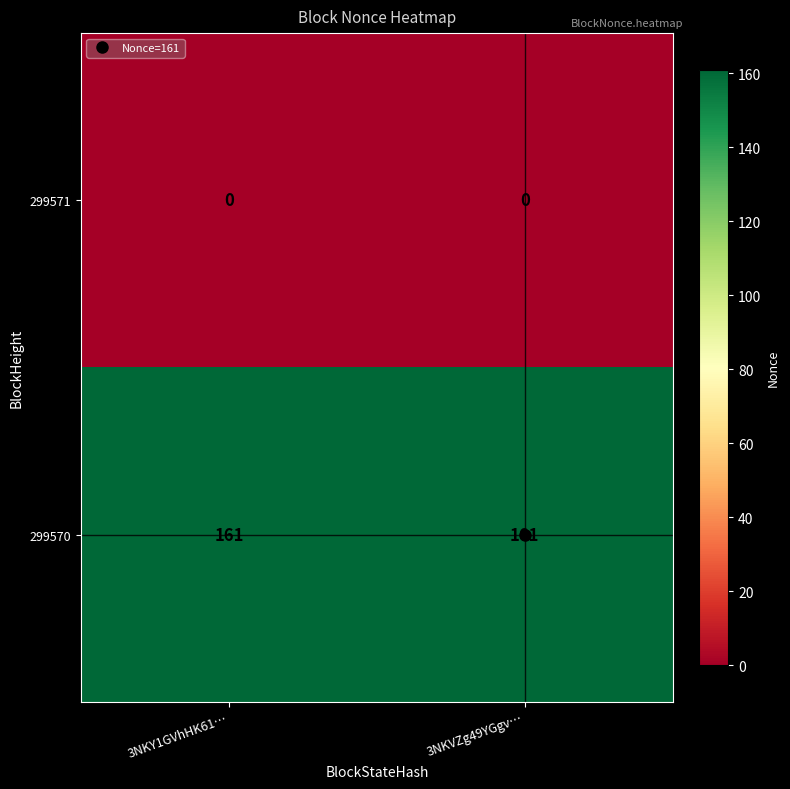

Rank the series by their average value, from lowest to highest.

299571, 299570